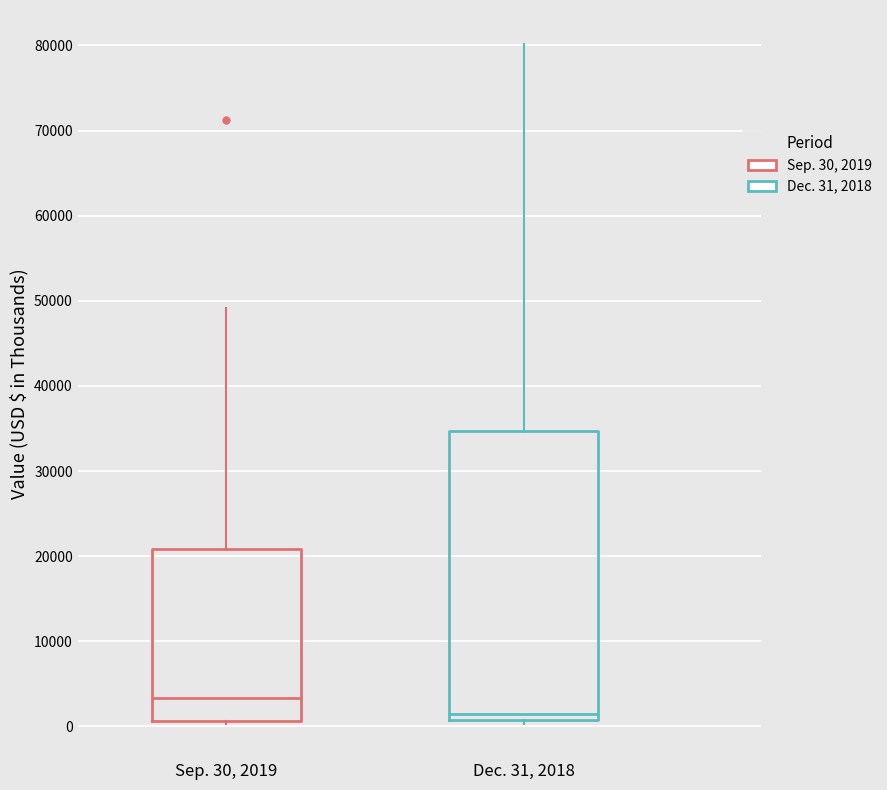

Reading left to right, transcribe this box plot: for each box, give where its median line is, the range the box spans, and where its two whiskers end, as read against the y-axis. The values are not printed on the chart, so give them approximately, as read against the axis.

Sep. 30, 2019: median 3000, box 1000 to 21000, whiskers 0 to 49000
Dec. 31, 2018: median 1000 (just above the box's lower edge), box 1000 to 35000, whiskers 0 to 80000